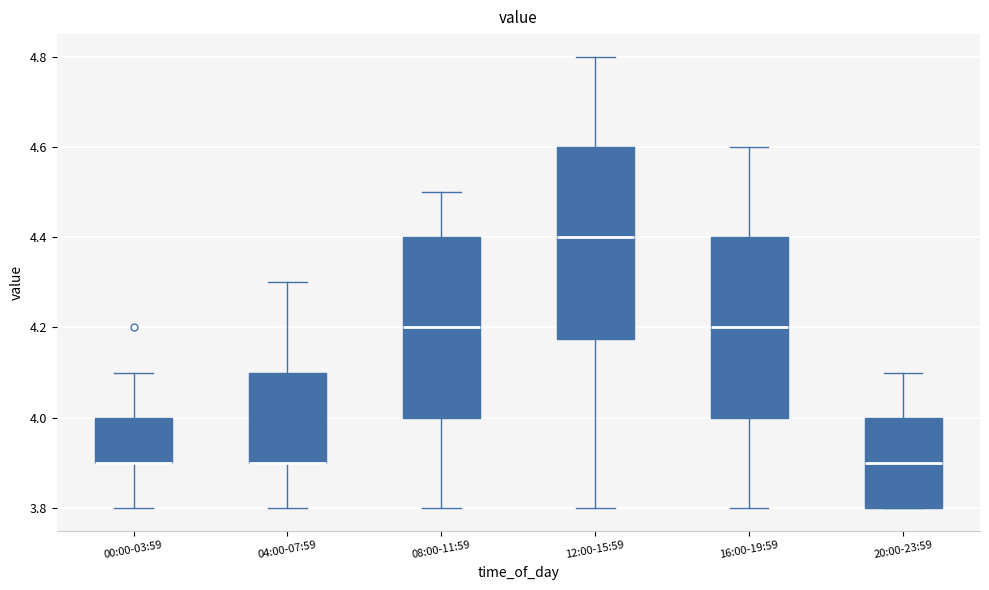

Reading left to right, transcribe this box plot: for each box, give where its median line is, the range the box spans, and where its two whiskers end, as read against the y-axis. The values are not printed on the chart, so give them approximately, as read against the axis.

00:00-03:59: median 3.90 (drawn on the box's lower edge), box 3.90 to 4.00, whiskers 3.80 to 4.10
04:00-07:59: median 3.90 (drawn on the box's lower edge), box 3.90 to 4.10, whiskers 3.80 to 4.30
08:00-11:59: median 4.20, box 4.00 to 4.40, whiskers 3.80 to 4.50
12:00-15:59: median 4.40, box 4.18 to 4.60, whiskers 3.80 to 4.80
16:00-19:59: median 4.20, box 4.00 to 4.40, whiskers 3.80 to 4.60
20:00-23:59: median 3.90, box 3.80 to 4.00, whiskers 3.80 to 4.10